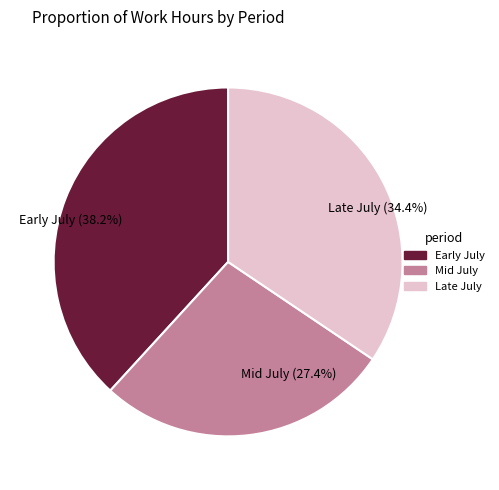

What is the largest slice in the pie chart?

Early July (38.2%)